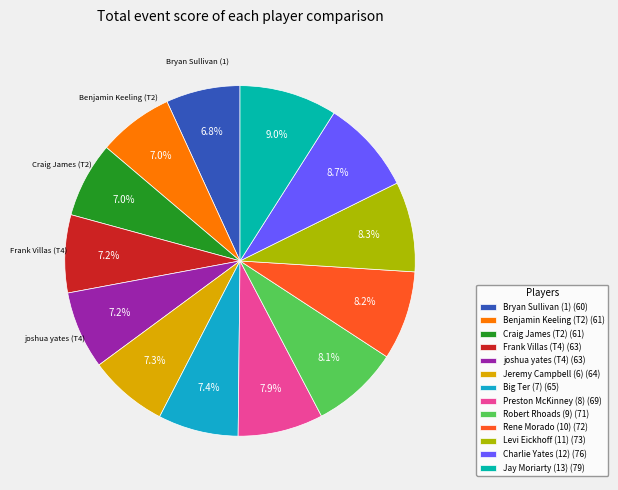

Is there any slice that represents more than half of the pie?

No